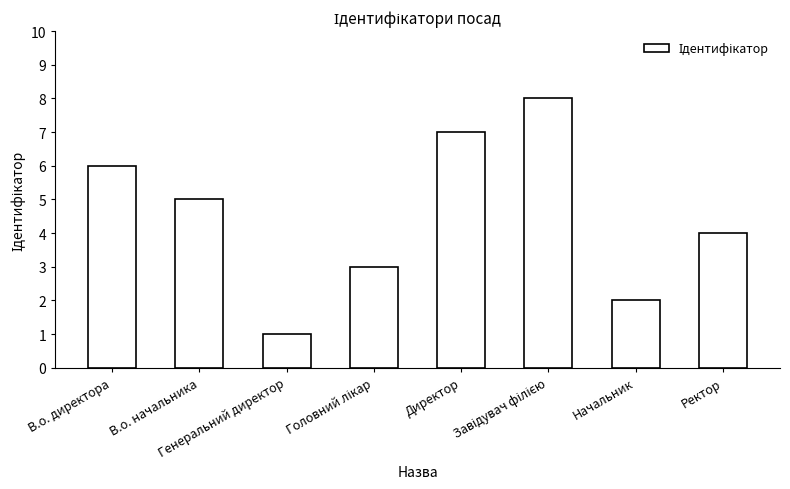

What is the sum of all values?

36